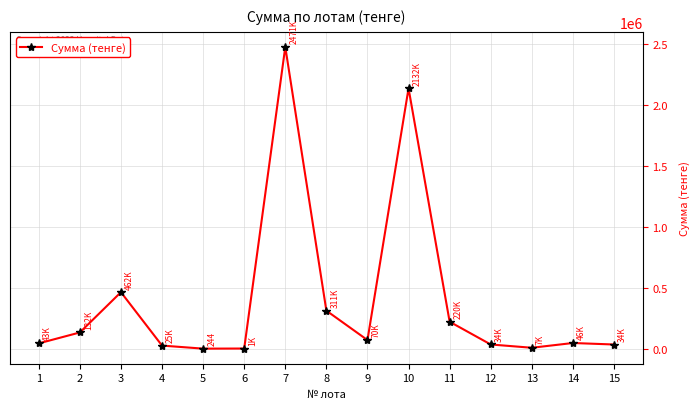

How many categories are shown in the chart?

15